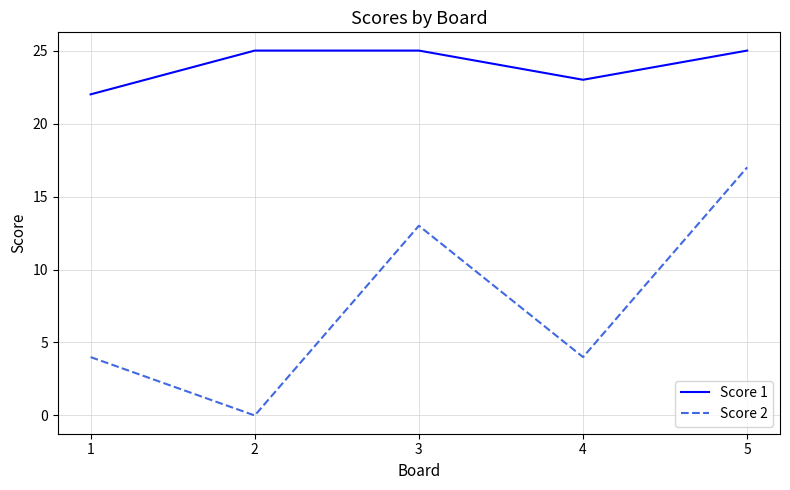

True or false: Score 2 and Score 1 cross at least once.

False